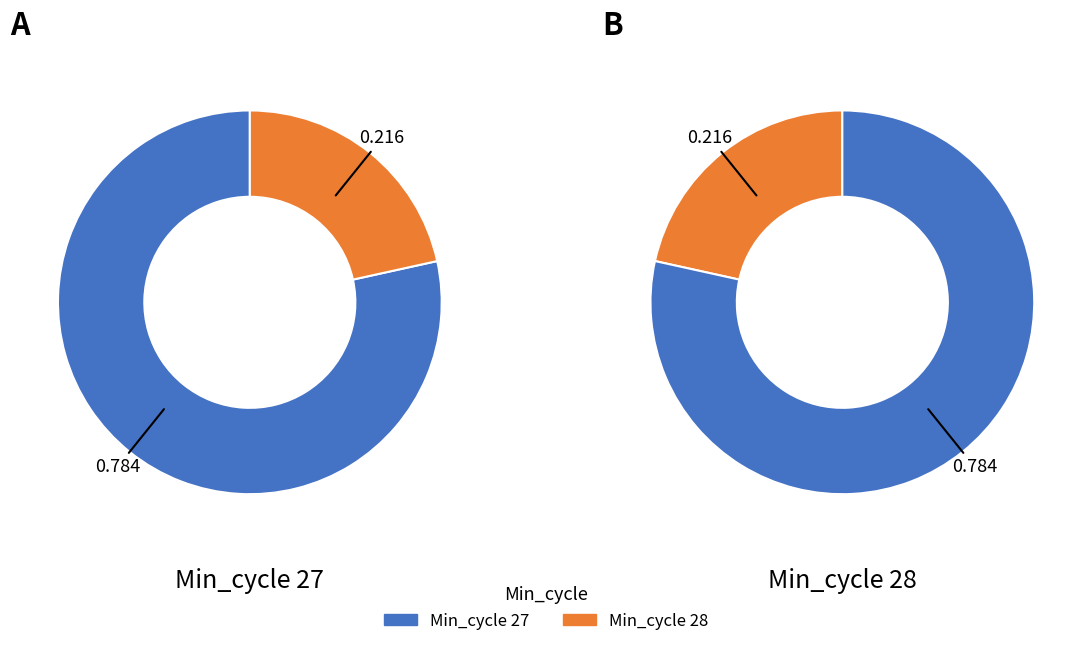

What is the largest slice in the pie chart?

27